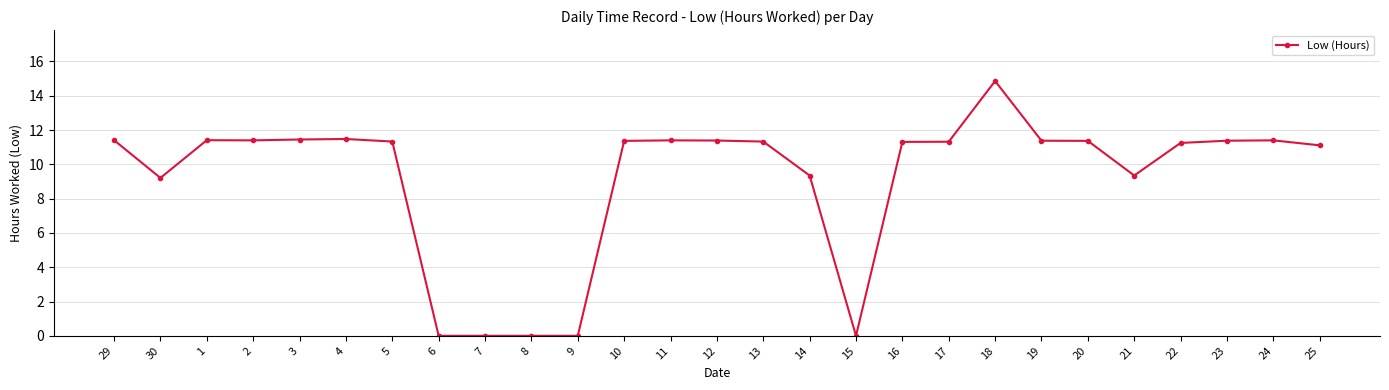

True or false: the data shows -7.2 at 15.

False